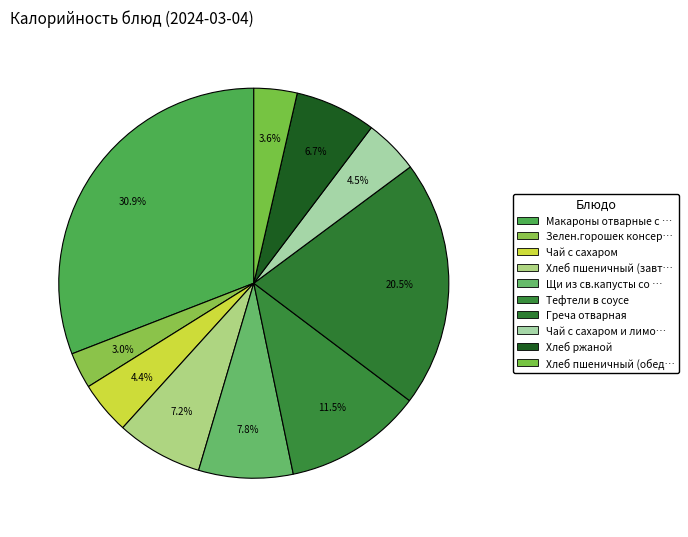

How many slices are in this pie chart?

10